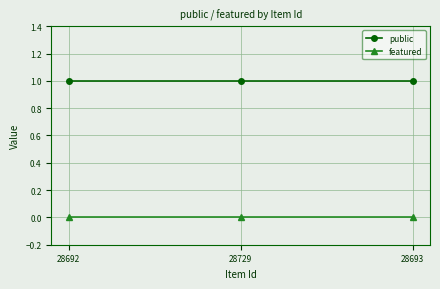

Reading left to right, list all the values displayed in this chart.

public: 28692=1	28729=1	28693=1
featured: 28692=0	28729=0	28693=0